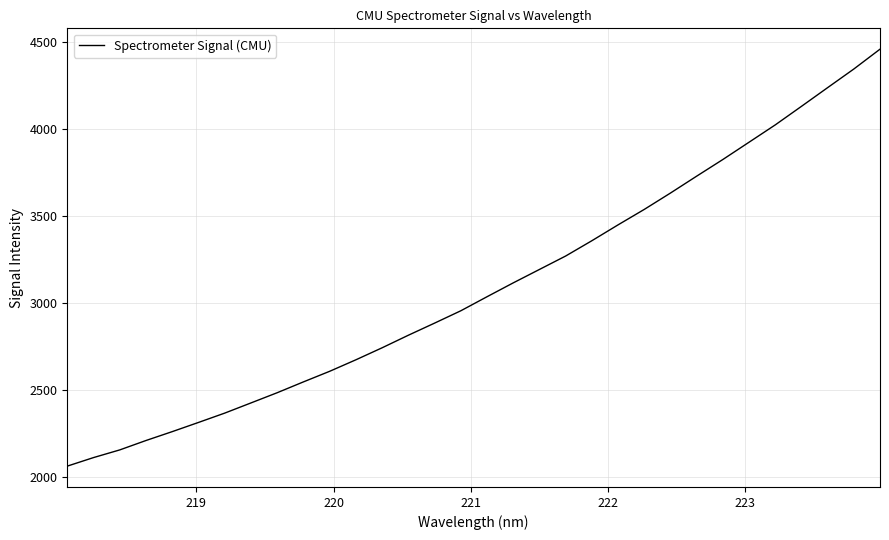

What is the greatest value displayed?

4461.3